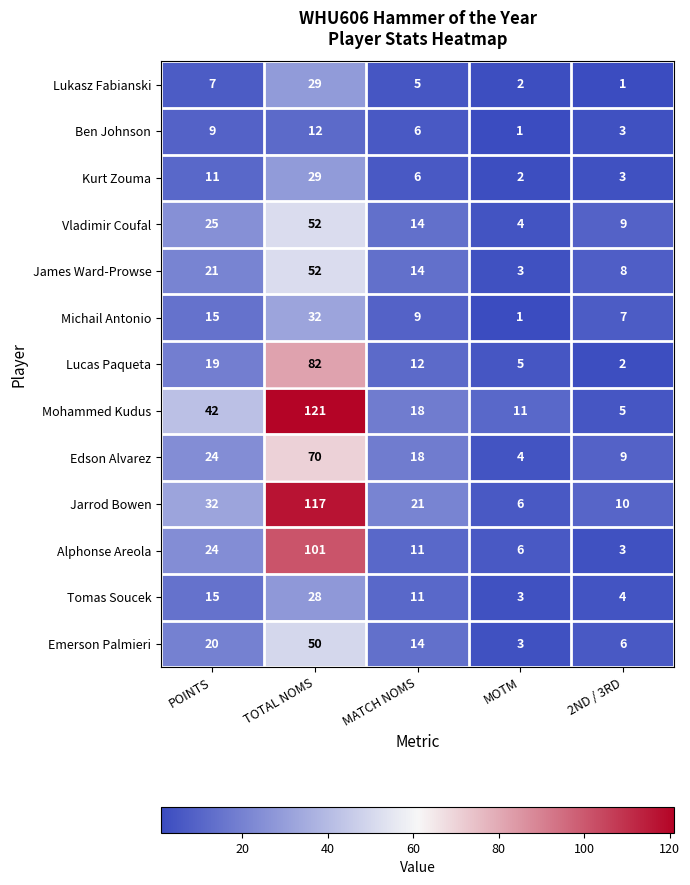

What is the difference between the second highest and minimum values in the Lucas Paqueta series?

17